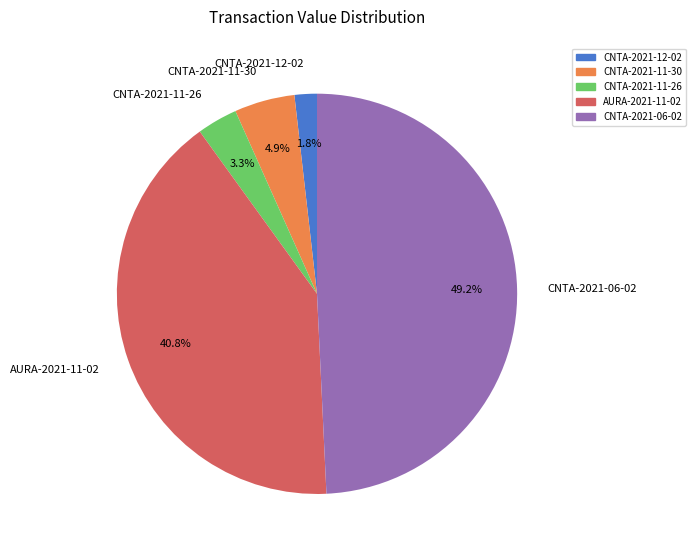

The CNTA-2021-11-30 slice represents 5% of the pie. True or false?

True